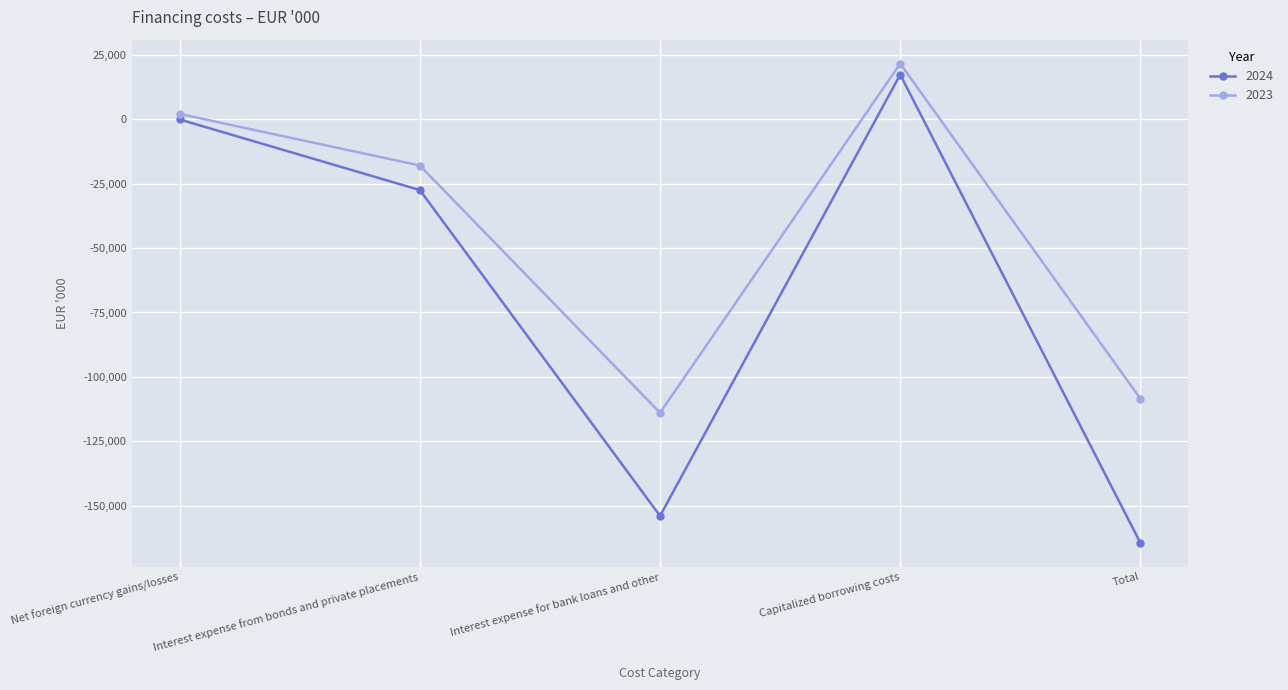

The 2023 series shows 21494 at Capitalized borrowing costs. True or false?

True